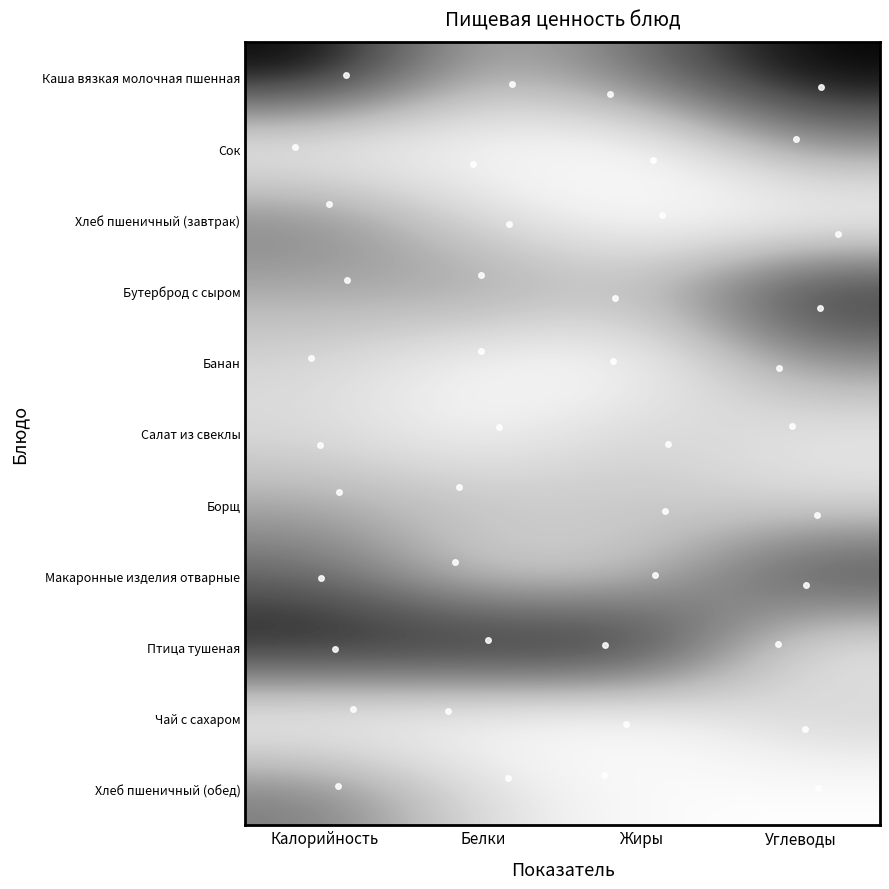

Reading left to right, list all the values displayed in this chart.

Каша вязкая молочная пшенная: Калорийность=1.0	Белки=0.4	Жиры=0.6	Углеводы=1.0
Сок: Калорийность=0.0	Белки=0.0	Жиры=0.0	Углеводы=0.5
Хлеб пшеничный (завтрак): Калорийность=0.6	Белки=0.2	Жиры=0.0	Углеводы=0.0
Бутерброд с сыром: Калорийность=0.4	Белки=0.5	Жиры=0.4	Углеводы=0.9
Банан: Калорийность=0.3	Белки=0.1	Жиры=0.0	Углеводы=0.5
Салат из свеклы: Калорийность=0.2	Белки=0.1	Жиры=0.3	Углеводы=0.2
Борщ: Калорийность=0.4	Белки=0.4	Жиры=0.3	Углеводы=0.2
Макаронные изделия отварные: Калорийность=0.7	Белки=0.2	Жиры=0.3	Углеводы=0.9
Птица тушеная: Калорийность=1.0	Белки=1.0	Жиры=1.0	Углеводы=0.1
Чай с сахаром: Калорийность=0.0	Белки=0.0	Жиры=0.0	Углеводы=0.3
Хлеб пшеничный (обед): Калорийность=0.6	Белки=0.2	Жиры=0.0	Углеводы=0.0